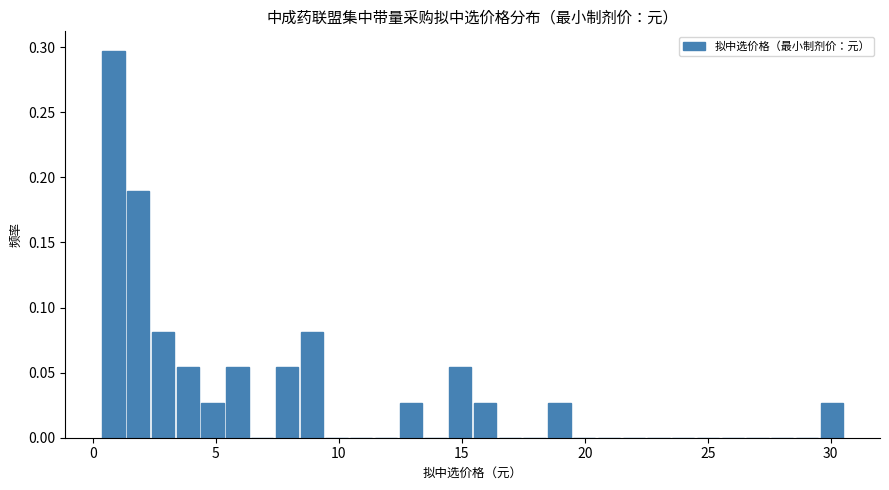

Around what value on the x-axis is the tallest bar? Give the approximate position of its centre, as read against the axis.

1.0